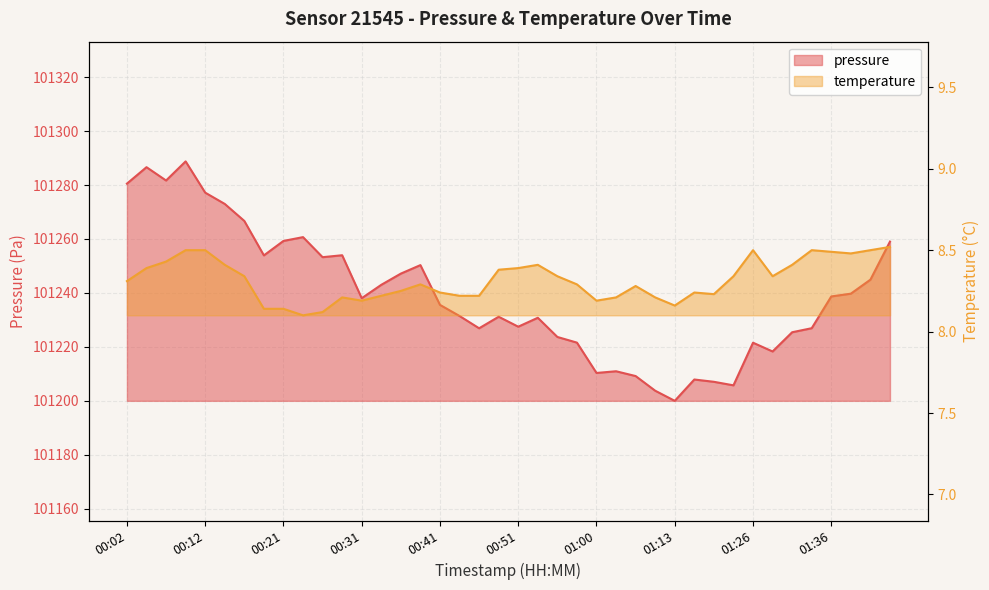

What position from the right is 01:11?

13